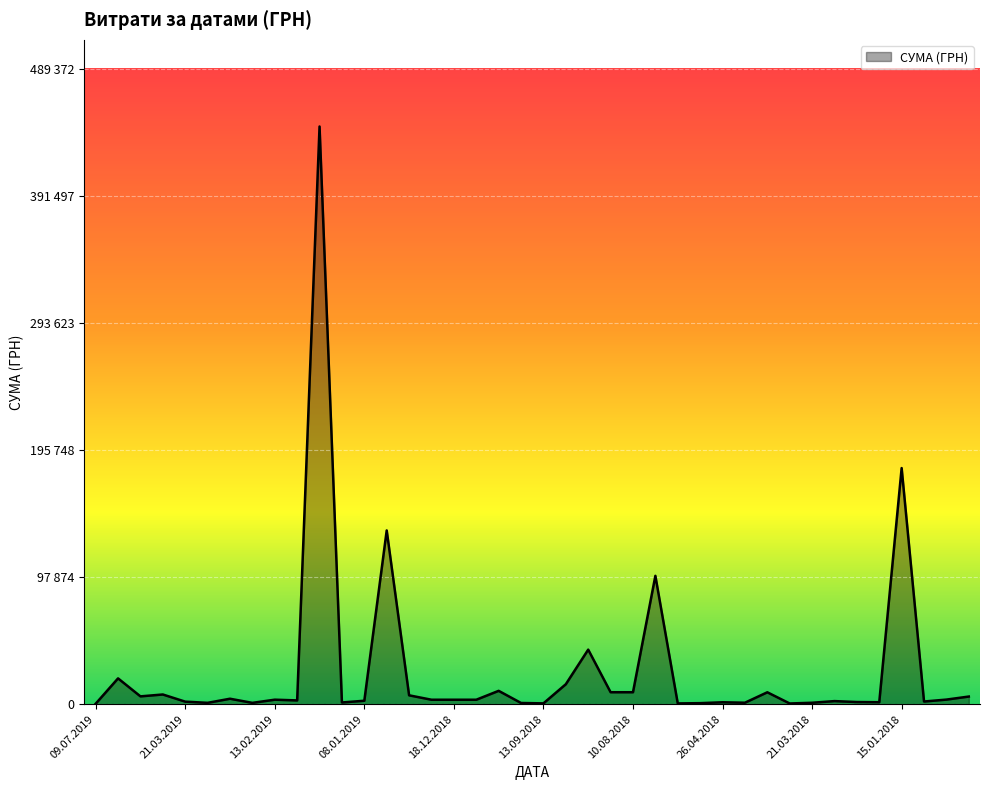

Does the chart have visible grid lines?

Yes